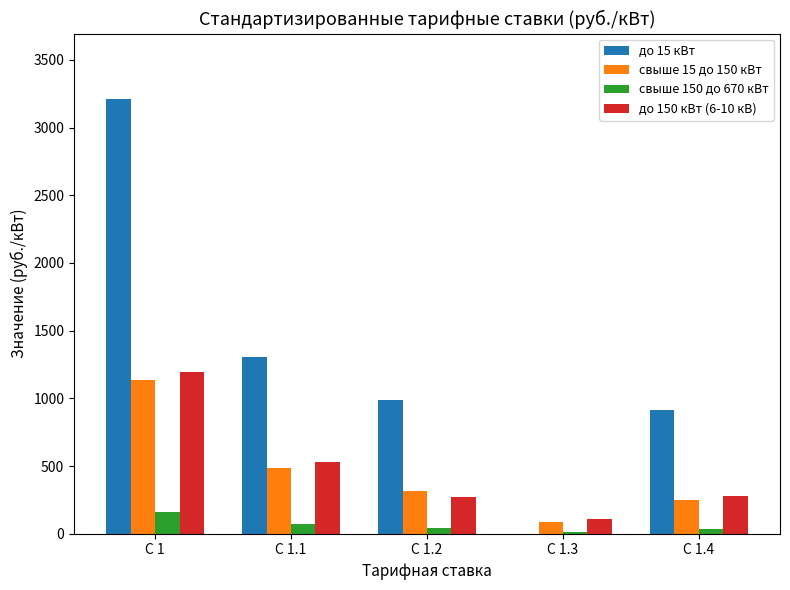

The value of свыше 15 до 150 кВт at С 1.4 is 245.8. True or false?

True